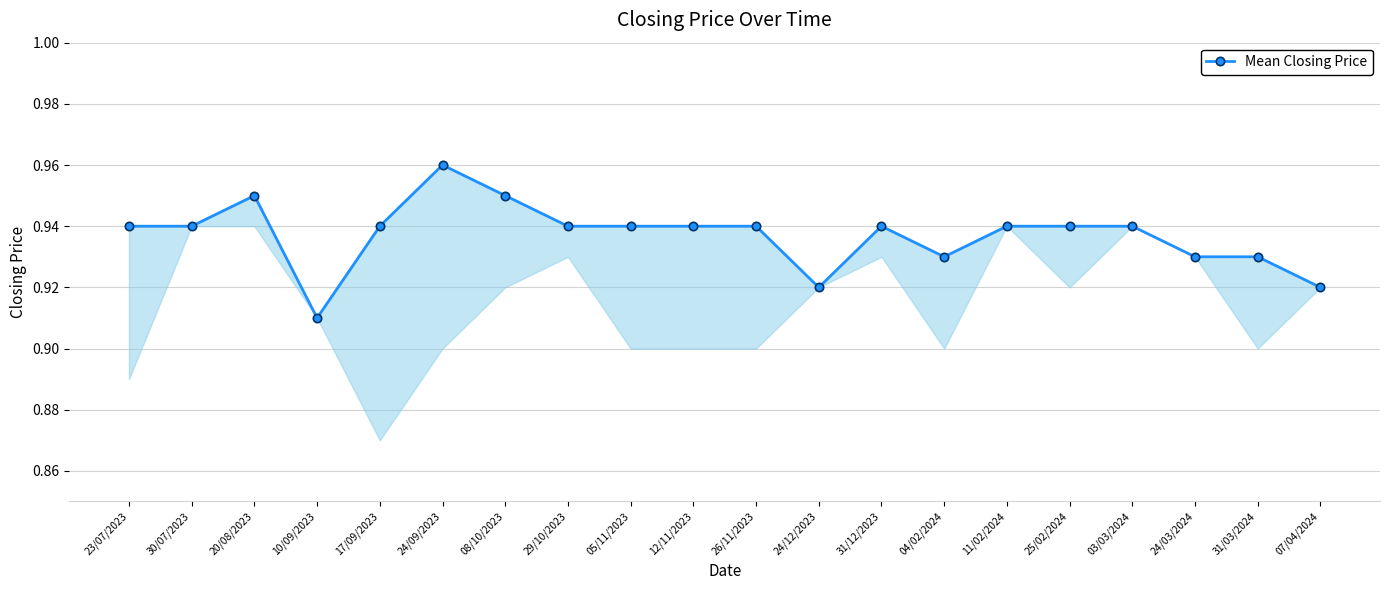

Reading right to left, extract all data points from this chart.

0.9	0.9	0.9	0.9	0.9	0.9	0.9	0.9	0.9	0.9	0.9	0.9	0.9	0.9	1.0	0.9	0.9	0.9	0.9	0.9